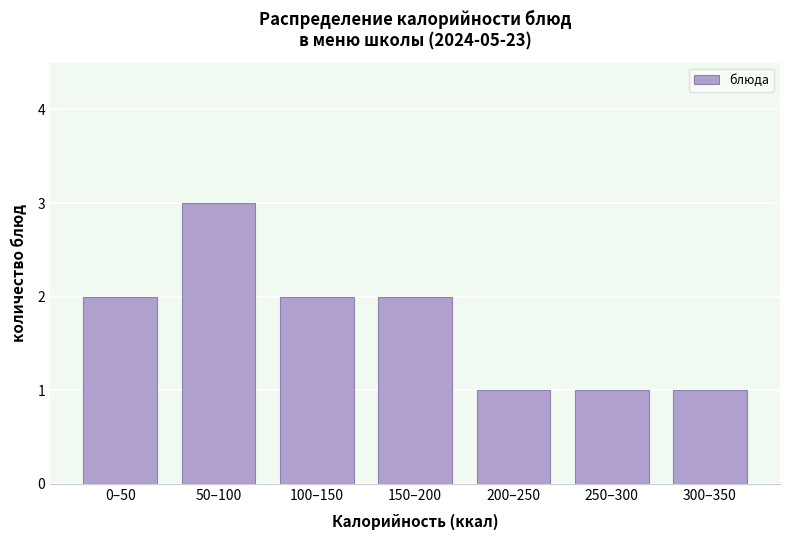

Reading left to right, extract all data points from this chart.

0–50=2	50–100=3	100–150=2	150–200=2	200–250=1	250–300=1	300–350=1